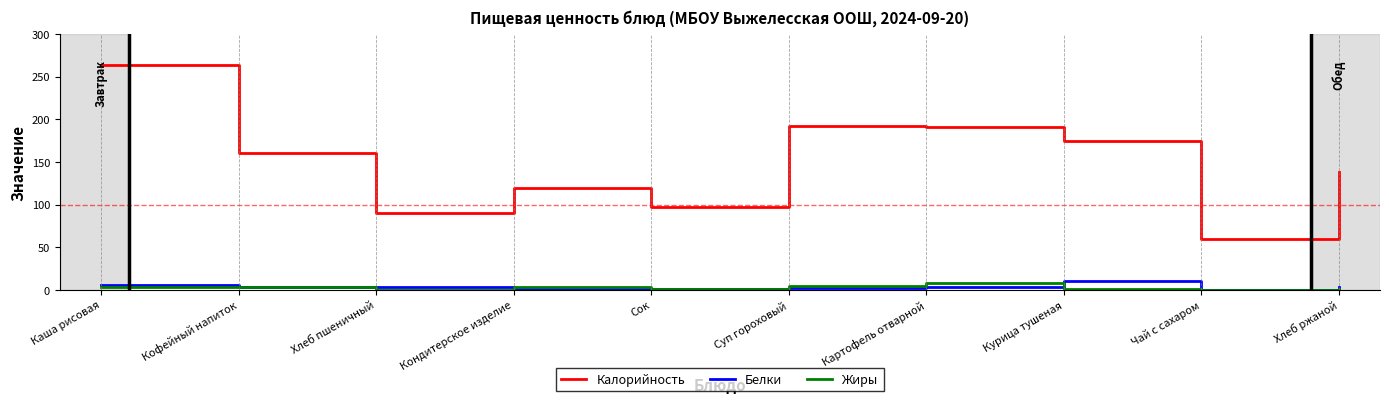

What is the approximate value of Калорийность at Хлеб ржаной?

138.0